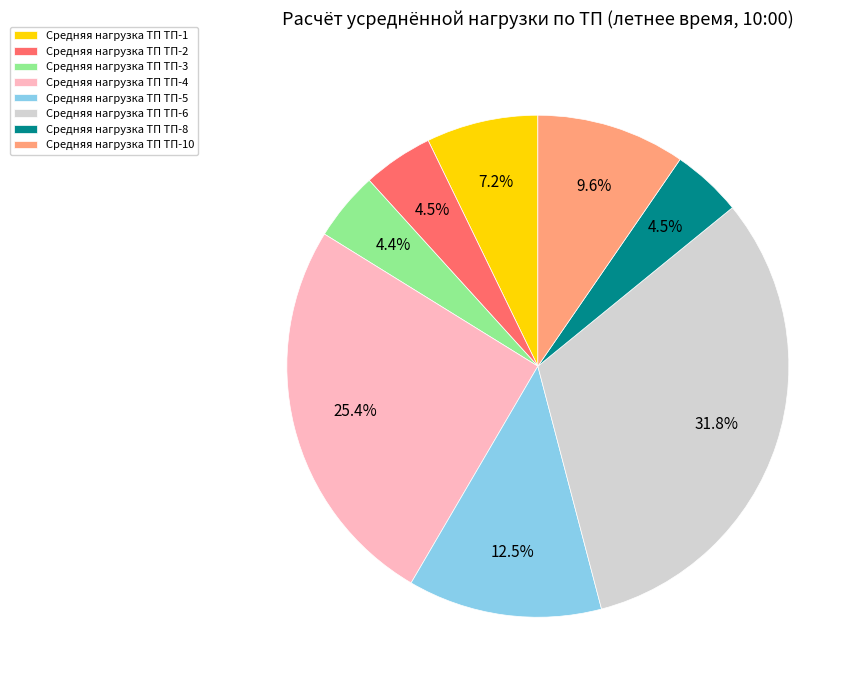

Combined, do Средняя нагрузка ТП ТП-3 and Средняя нагрузка ТП ТП-8 account for over 50%?

No